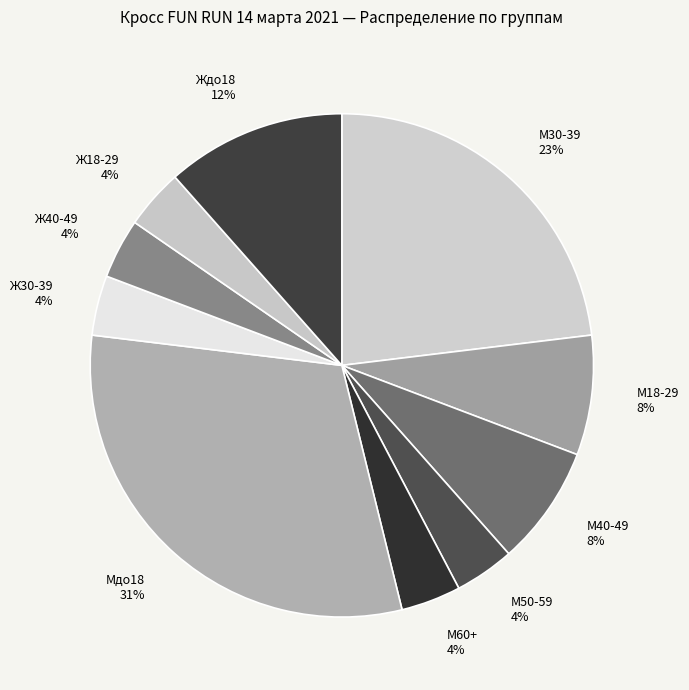

To the nearest percent, what portion does Ж18-29 represent?

4%